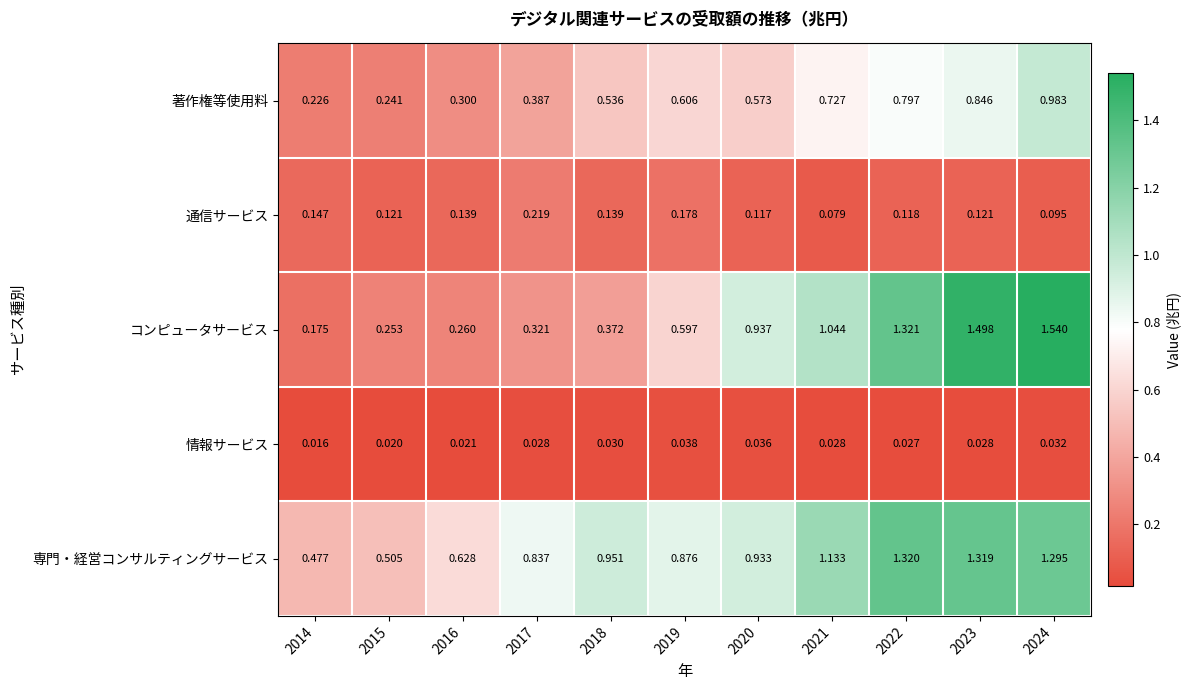

Is the value of 専門・経営コンサルティングサービス at 2020 greater than the value of コンピュータサービス at 2018?

Yes